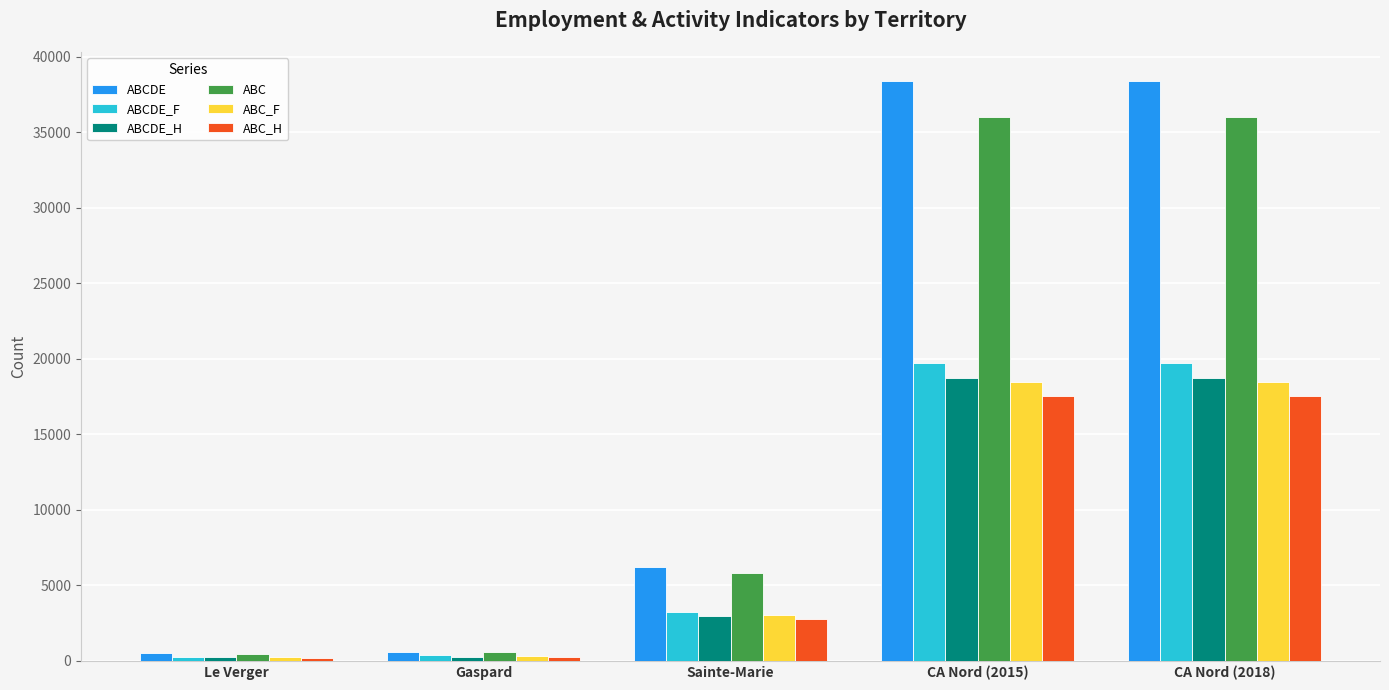

At which label is ABC_F closest to 9359?

Sainte-Marie